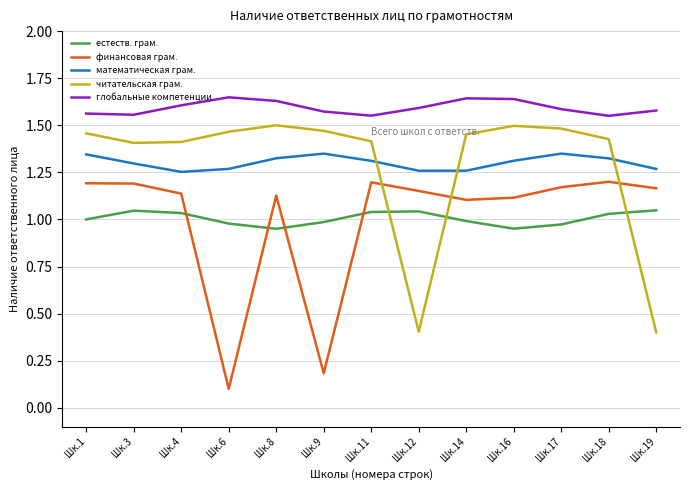

What is the spread (max minus min) of values at Шк.8?

0.7